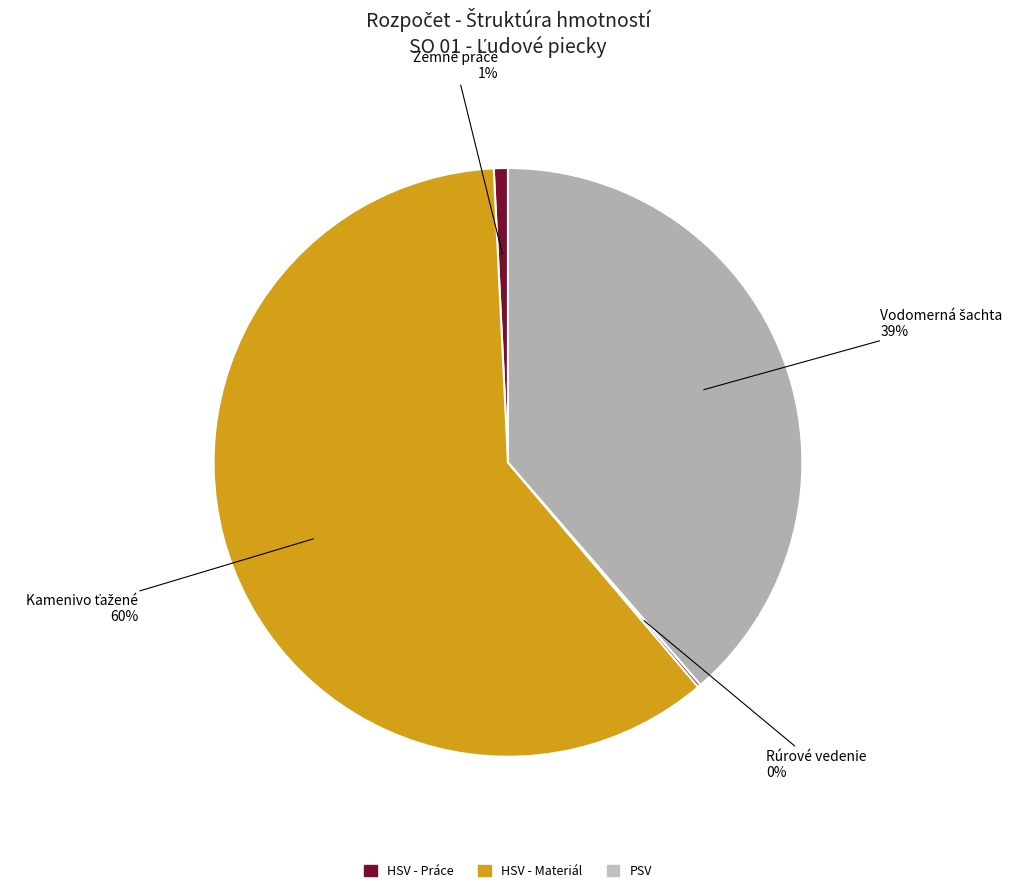

Is there a majority slice in this chart?

Yes